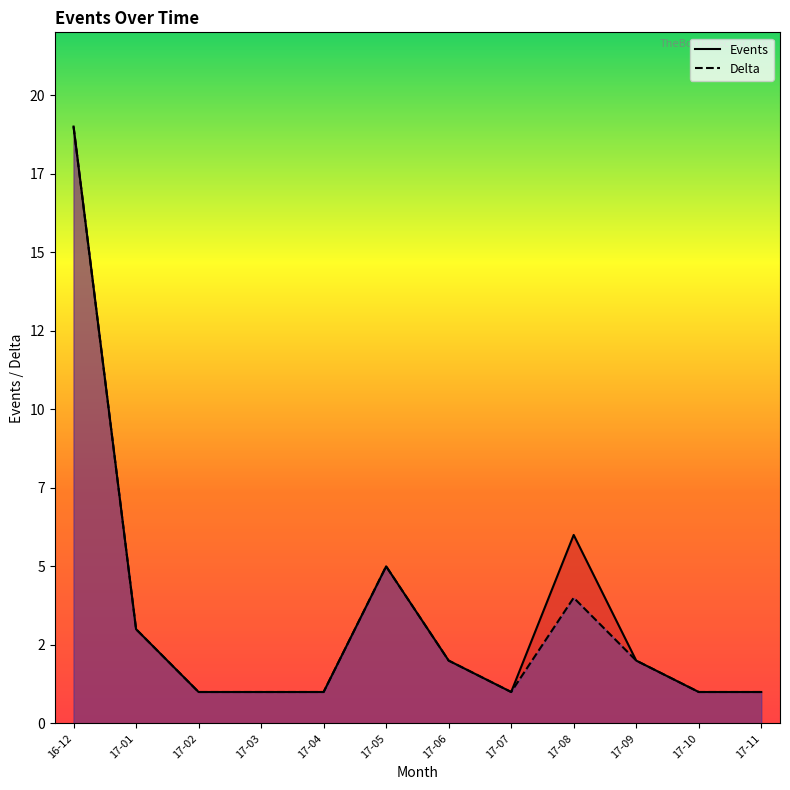

What is the approximate value of Delta at 17-06?

2